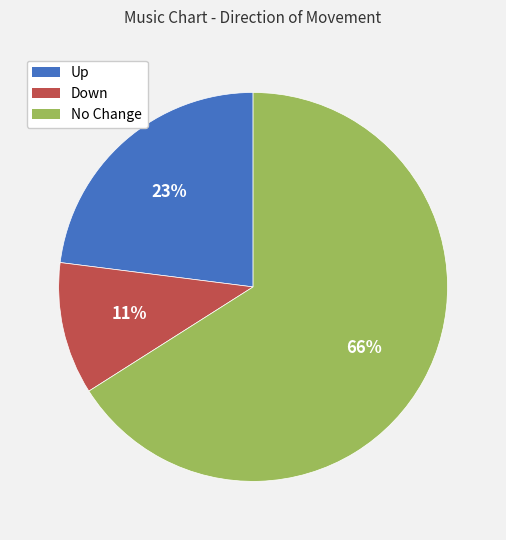

Which slice is the smallest?

Down